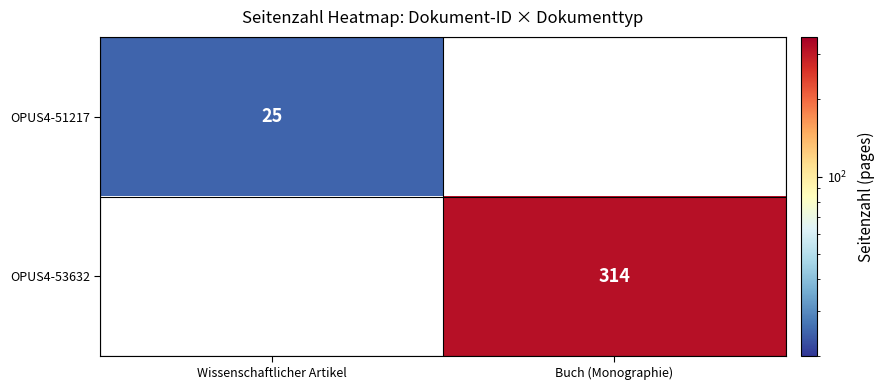

The value of OPUS4-51217 at Wissenschaftlicher Artikel is 33. True or false?

False